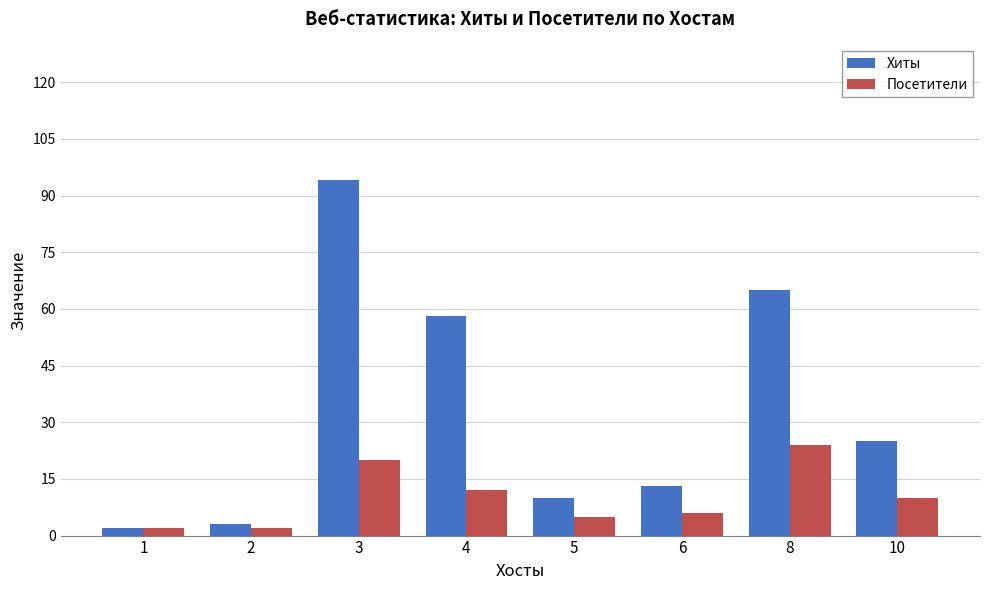

Which series has the largest range (max minus min)?

Хиты